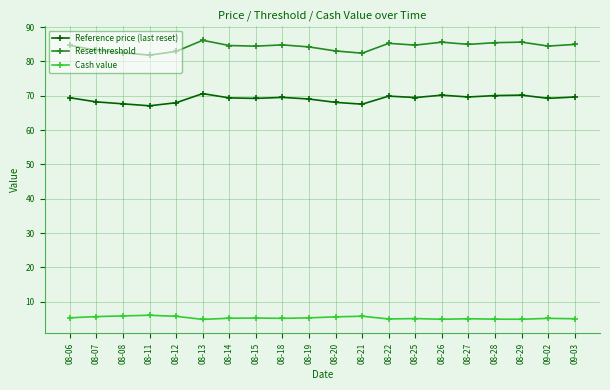

What is the total value across all series at 08-11?

155.0